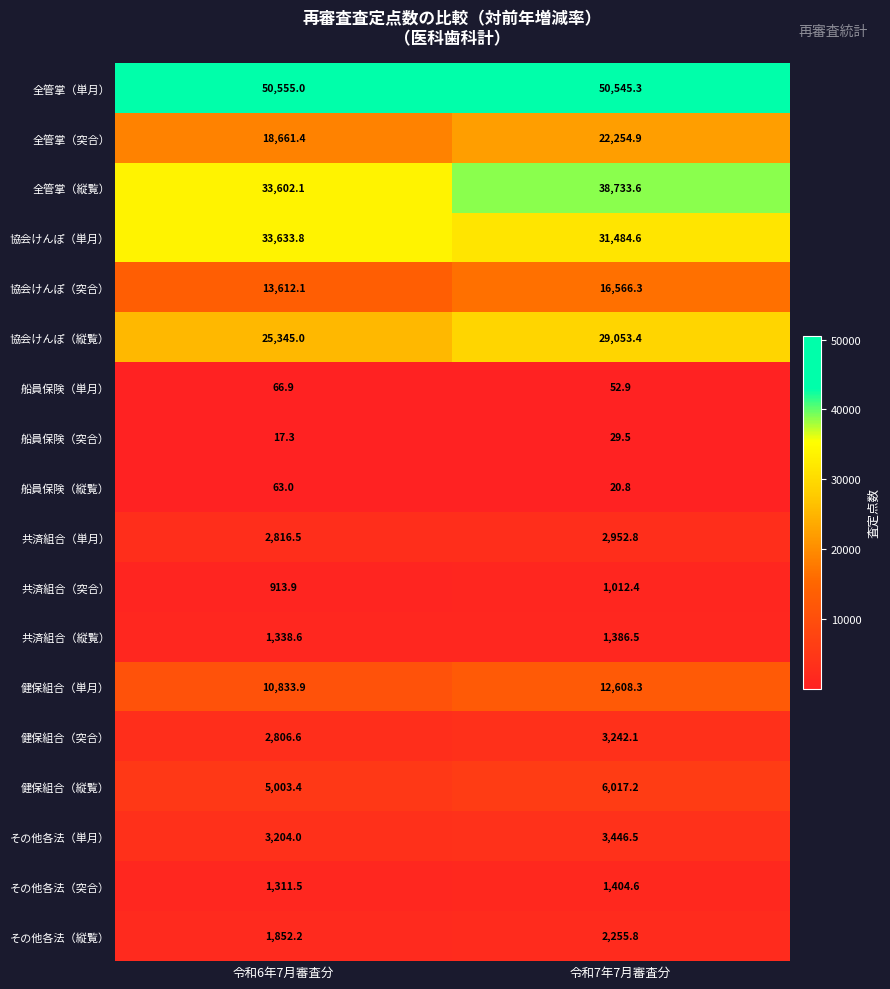

Which series has the largest range (max minus min)?

全管掌（縦覧）